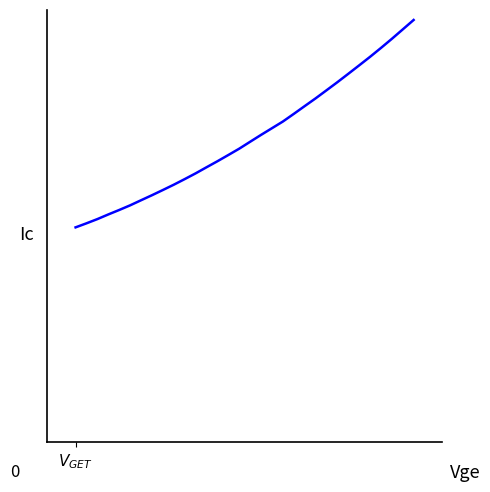

Does the chart display data point markers on the line(s)?

No